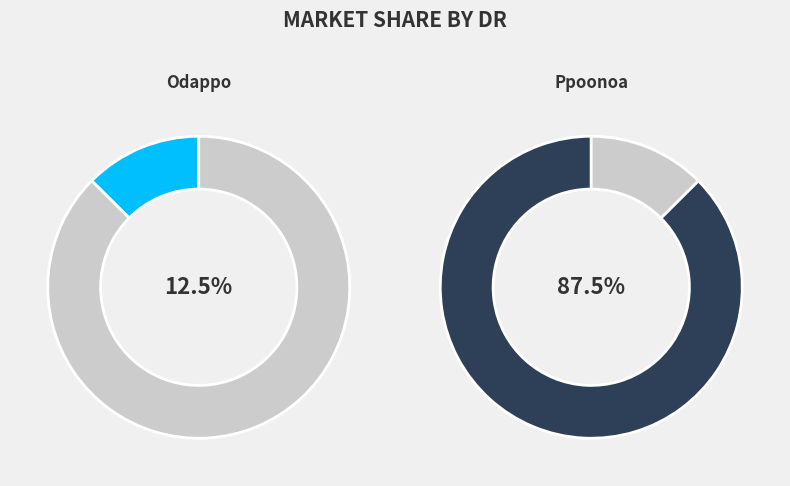

To the nearest percent, what portion does Odappo represent?

13%